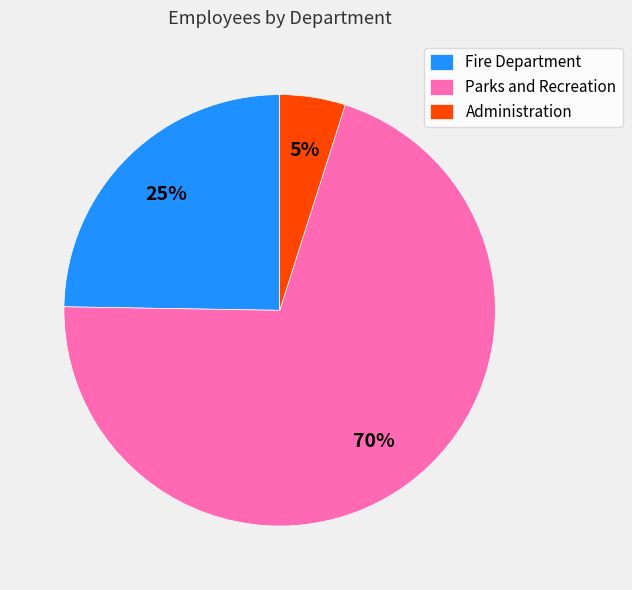

Approximately how many times larger is the value at Fire Department compared to Administration?

5.0